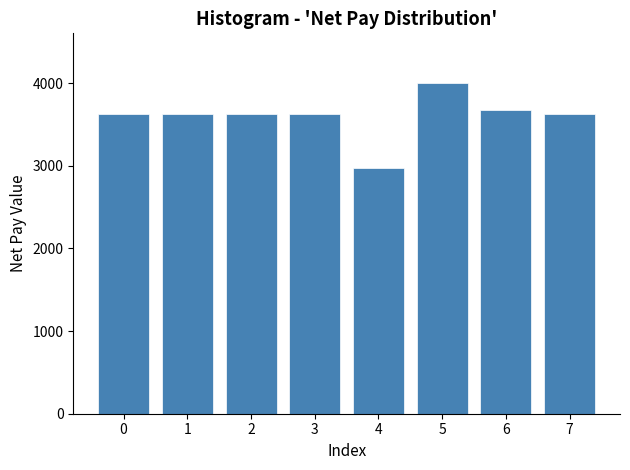

Reading right to left, what are all the values shown in this chart?

3630.7	3667.6	4000.8	2977.8	3630.7	3630.7	3630.7	3630.7